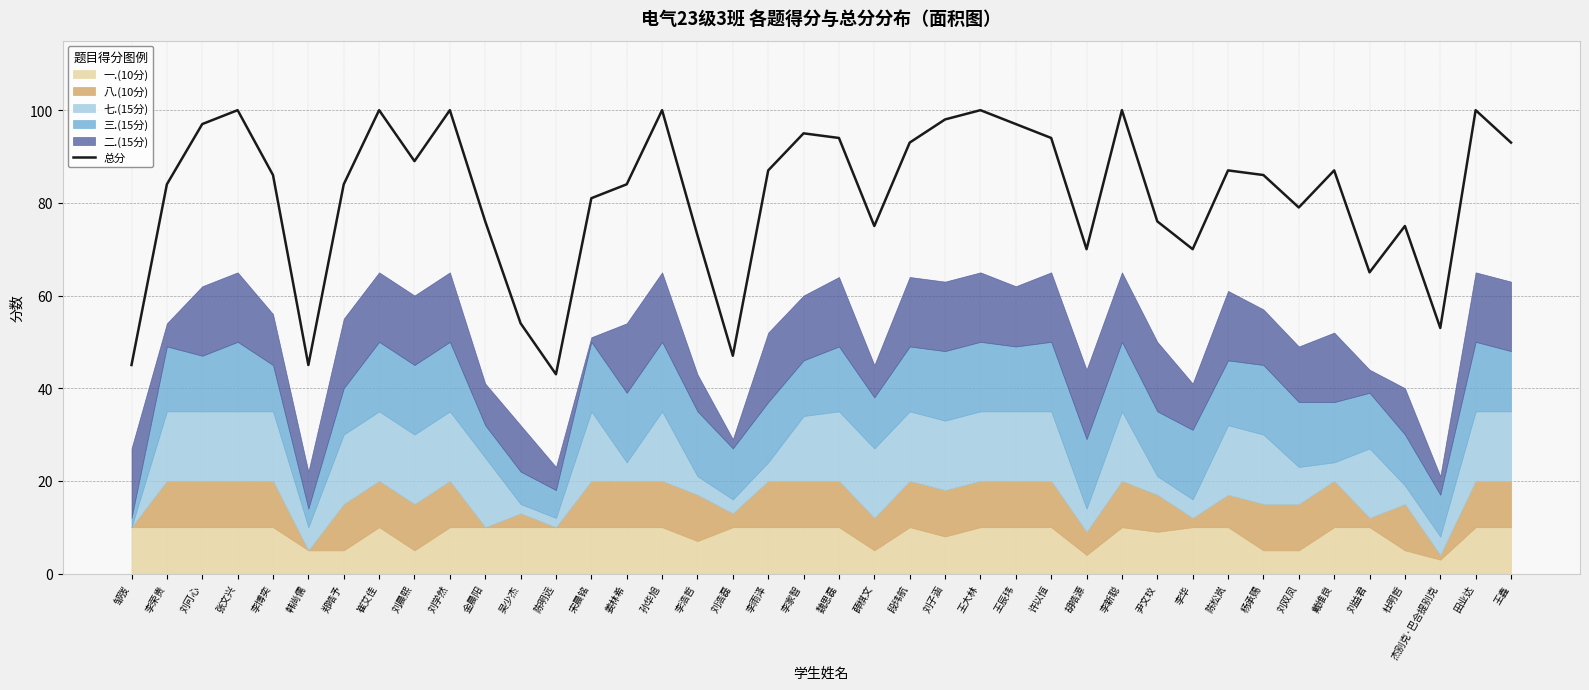

What is the greatest value displayed?

100